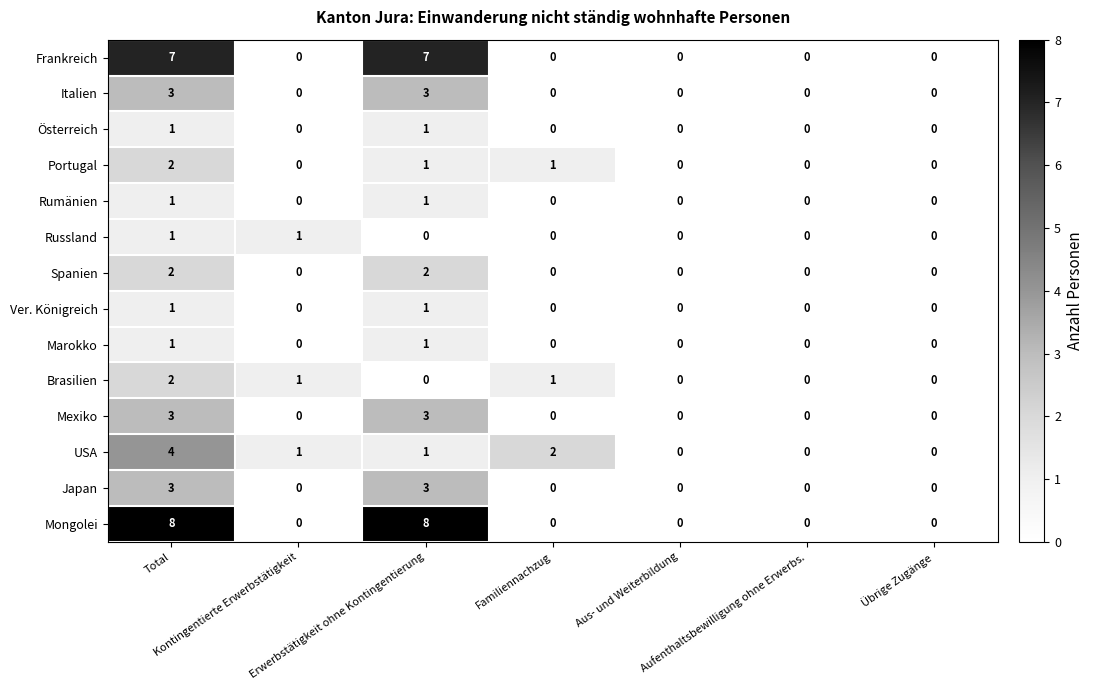

What is the difference between the maximum and minimum values in the USA series?

4